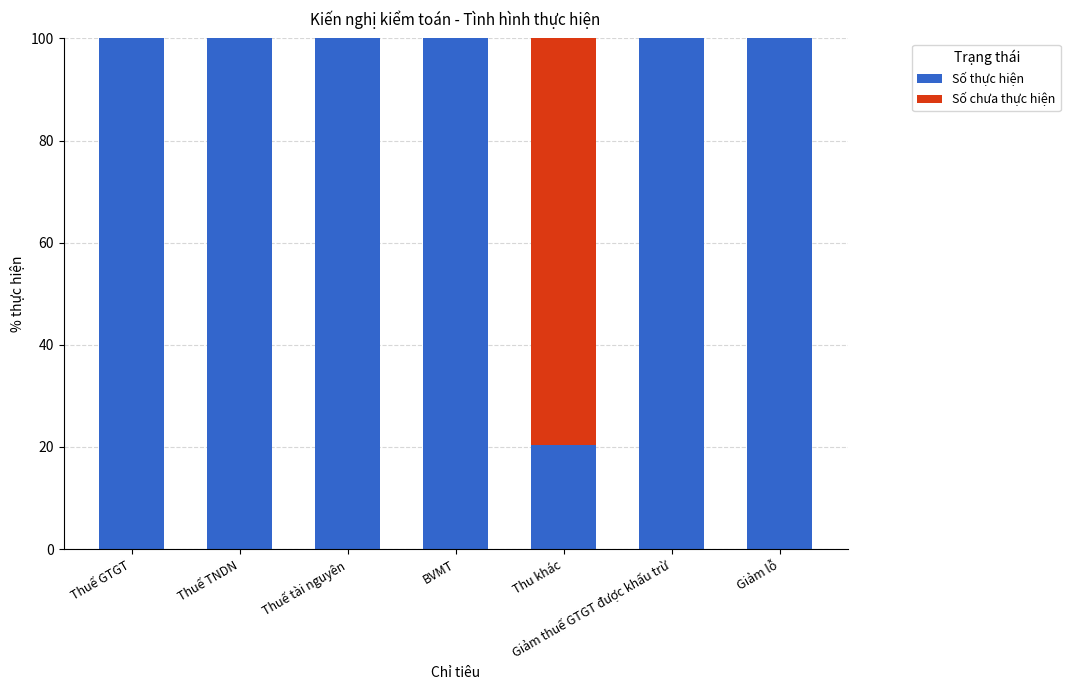

What is the total value across all series at Thu khác?

100.0